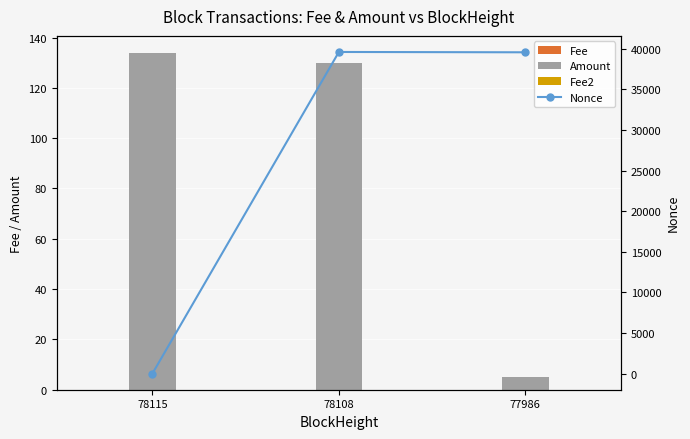

Rank the categories by Nonce value from lowest to highest.

78115, 77986, 78108